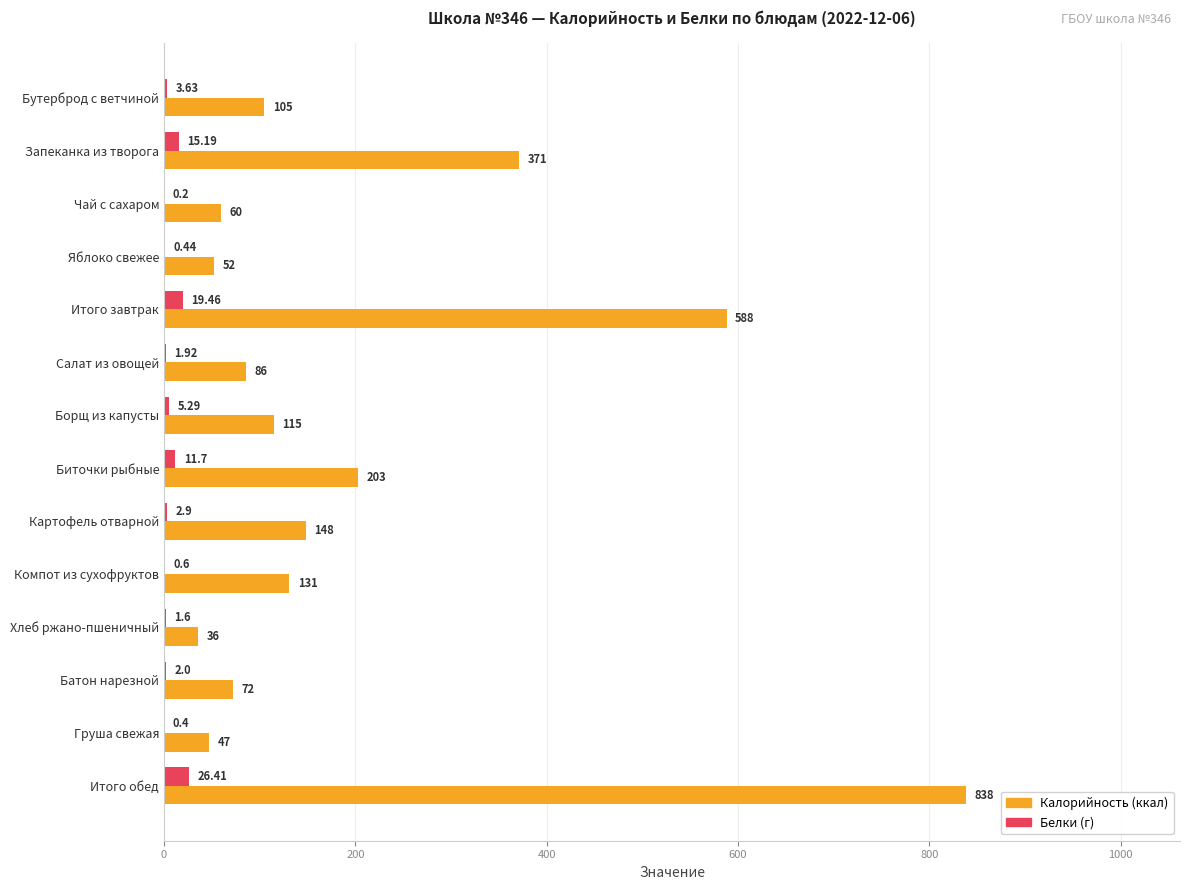

At which category does the chart reach its peak across all series?

Итого обед